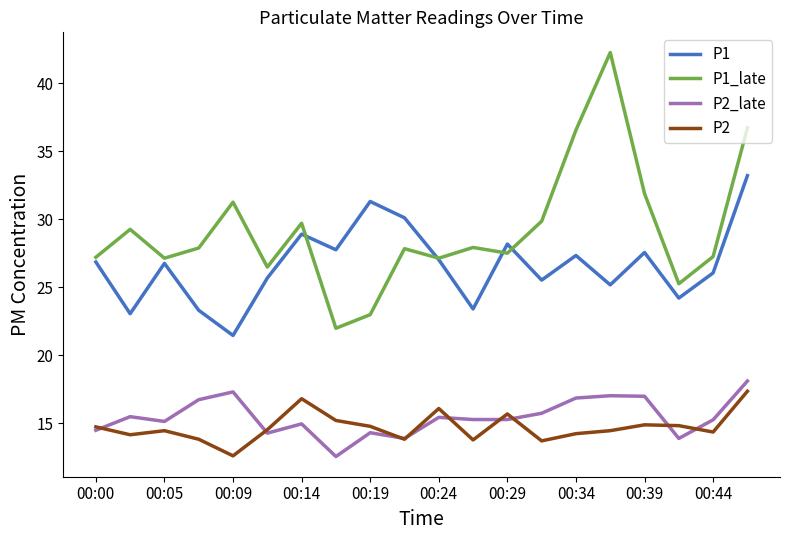

Which series has the largest range (max minus min)?

P1_late